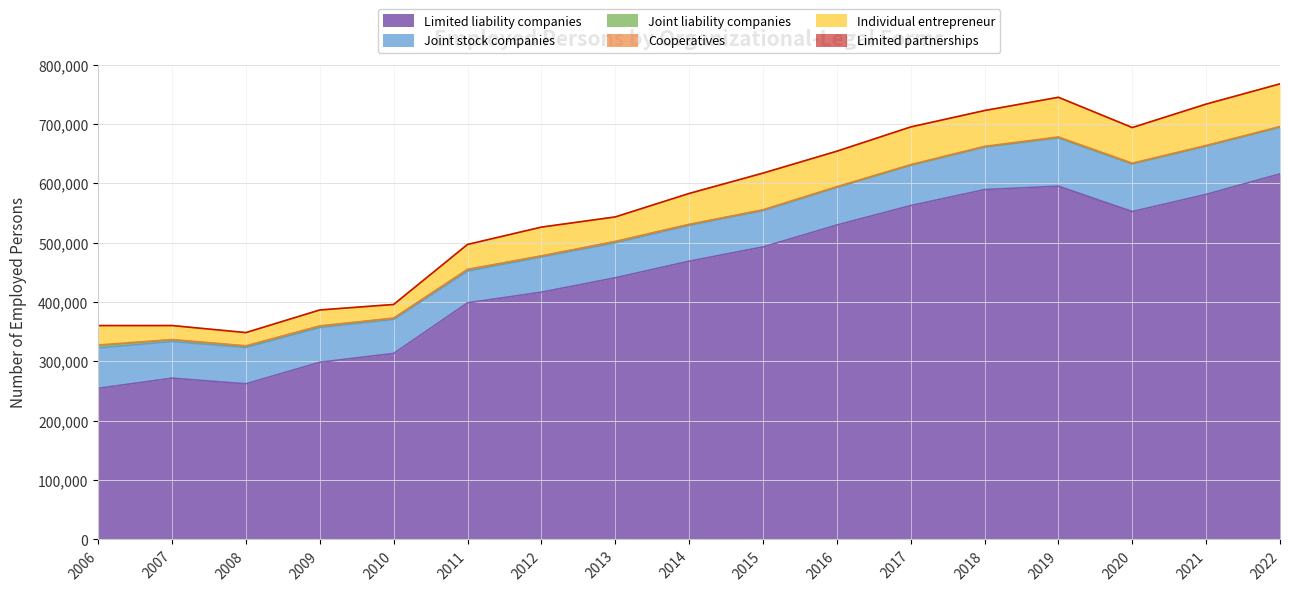

True or false: Individual entrepreneur and Cooperatives intersect in this chart.

False